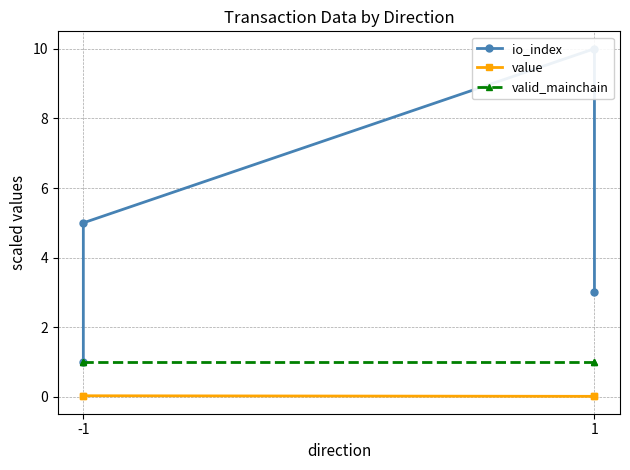

True or false: valid_mainchain and io_index intersect in this chart.

False